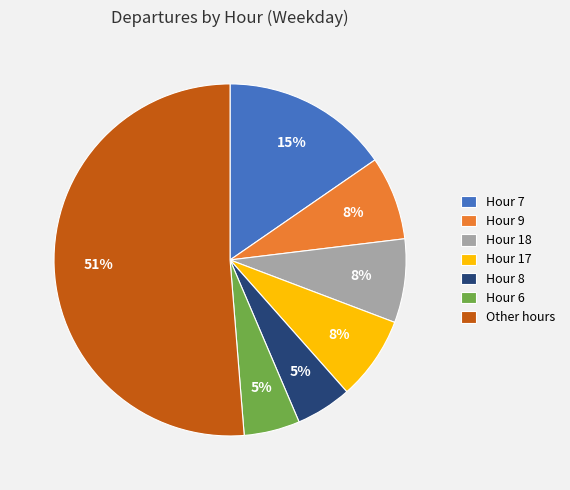

Which slice is the largest?

Other hours